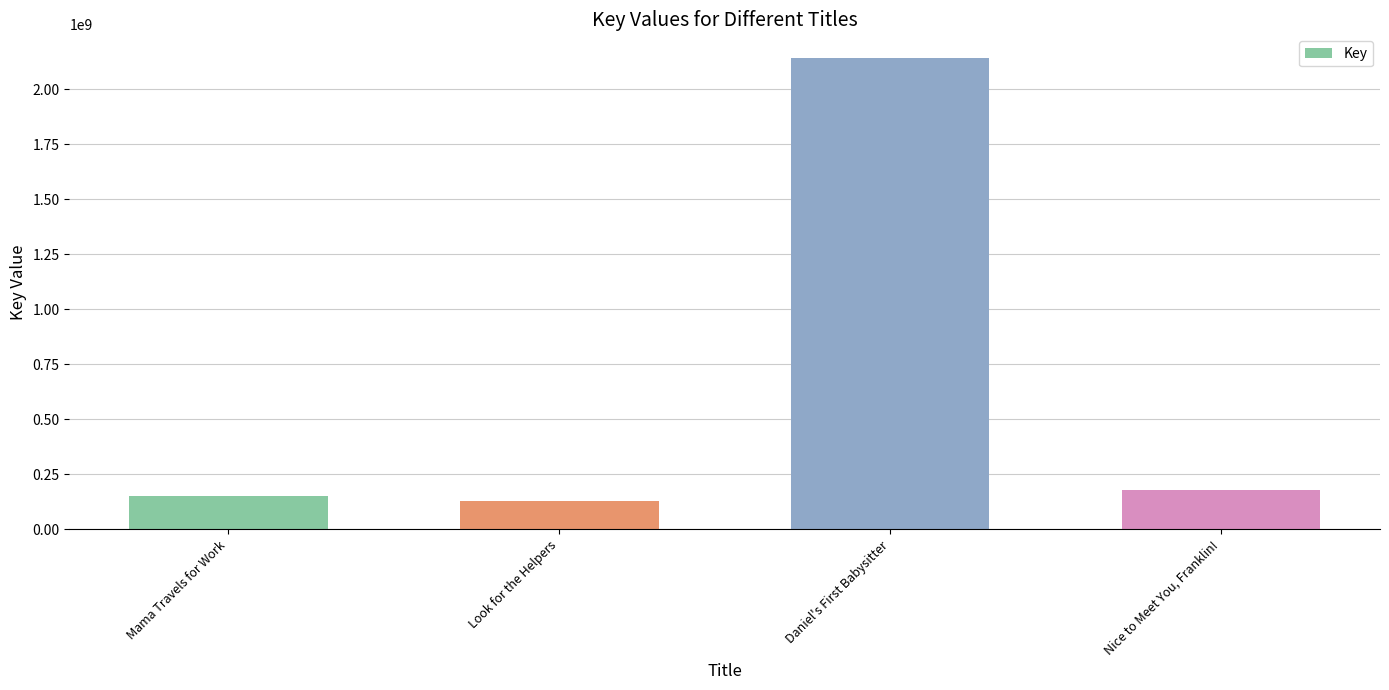

The value at Daniel's First Babysitter is 1185243450. True or false?

False